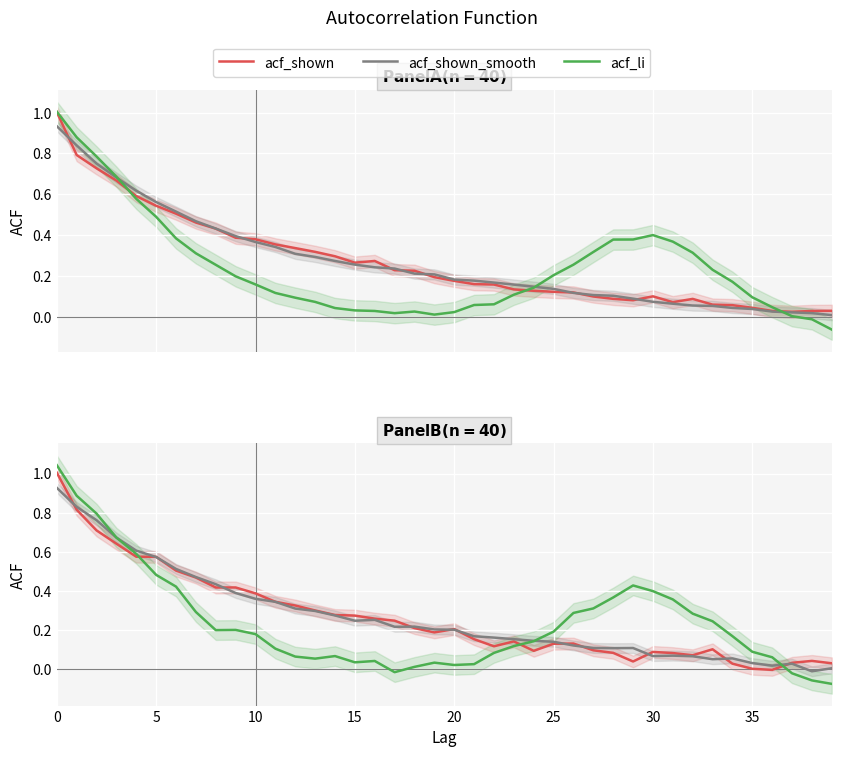

How many negative values does the acf_shown series have?

1